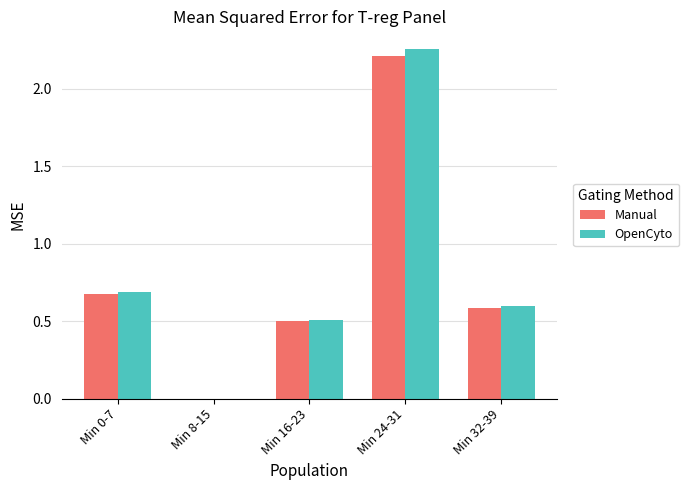

What is the total value across all series at Min 16-23?

1.0